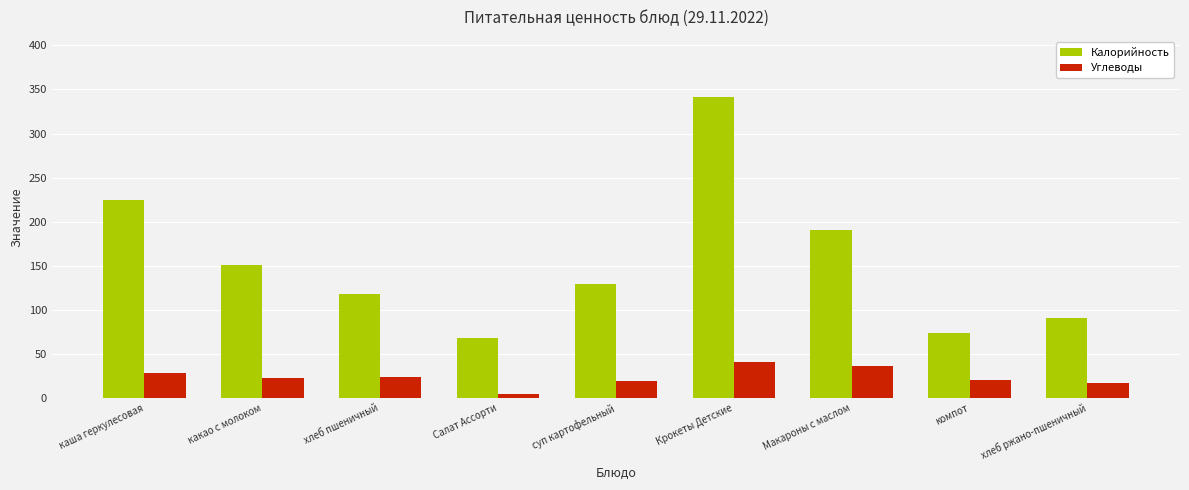

Rank the series by their maximum value, from lowest to highest.

Углеводы, Калорийность